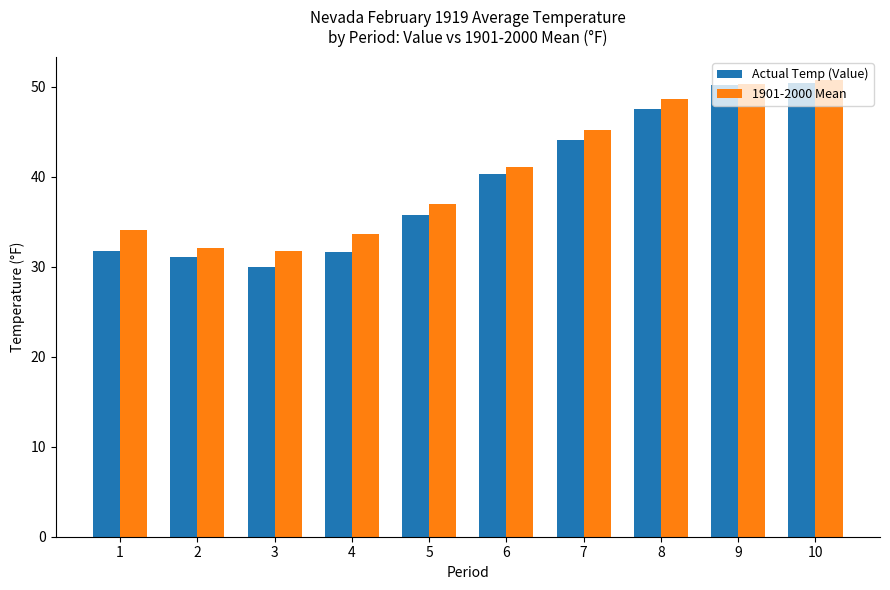

What is the difference between the highest and lowest values at 7?

1.1